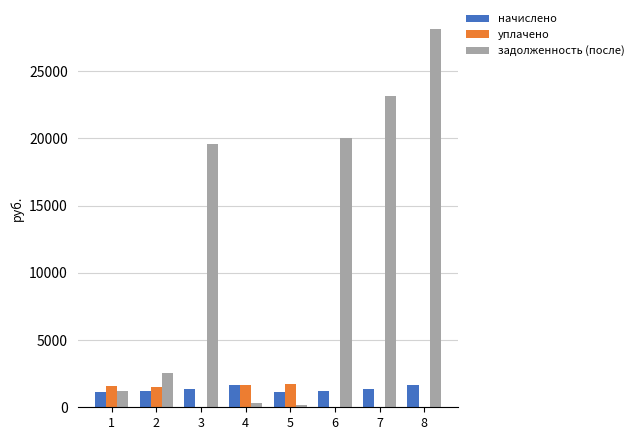

What is the sum of all начислено values?

10917.8